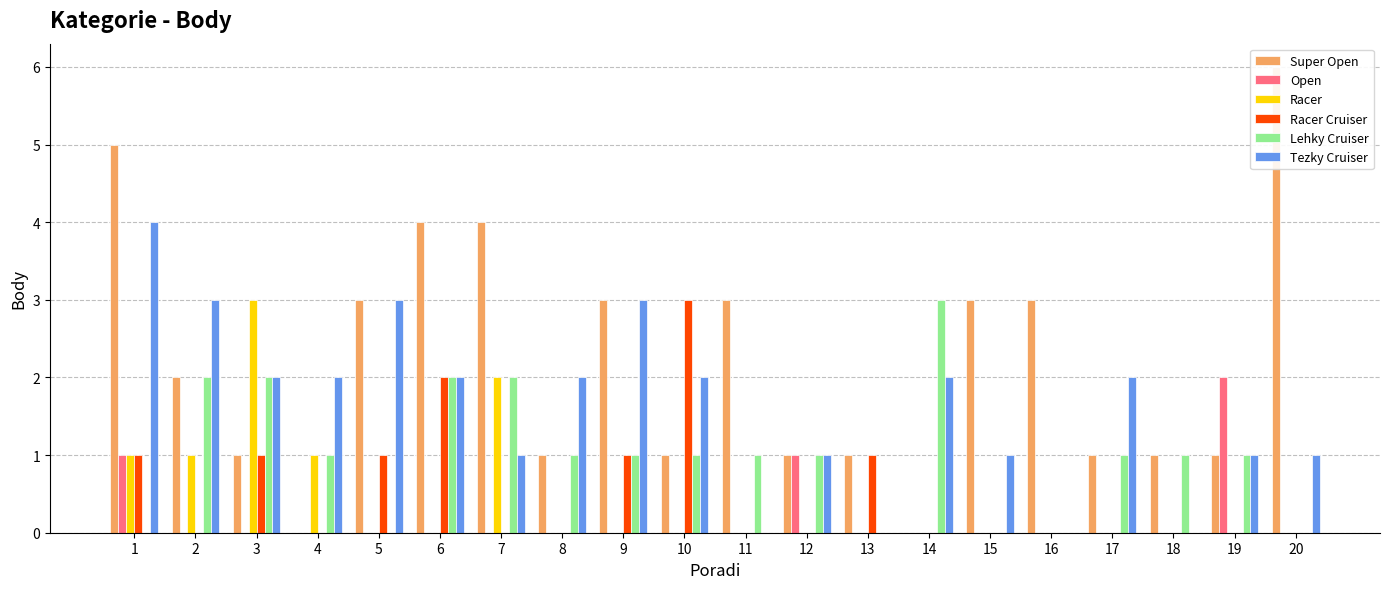

At which category is the sum across all series the highest?

1